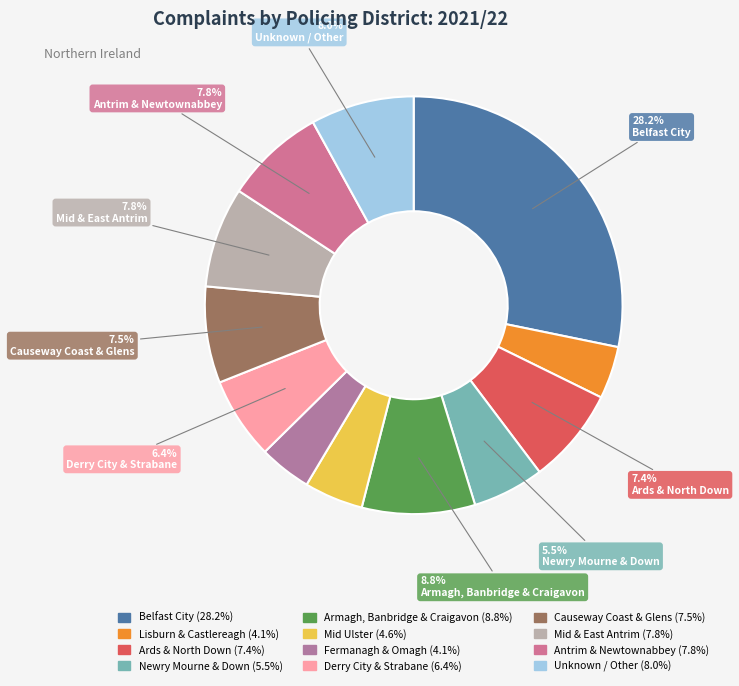

Which slice is the largest?

A - Belfast City